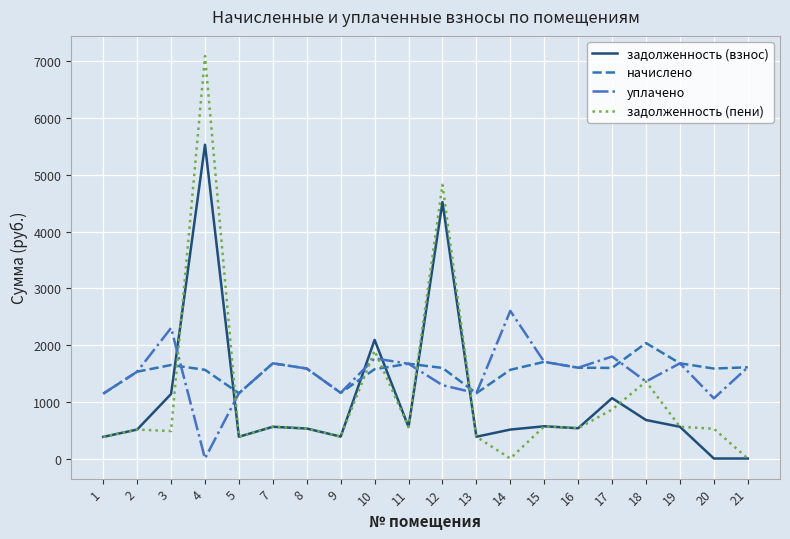

What is the maximum value shown in the chart?

7094.0